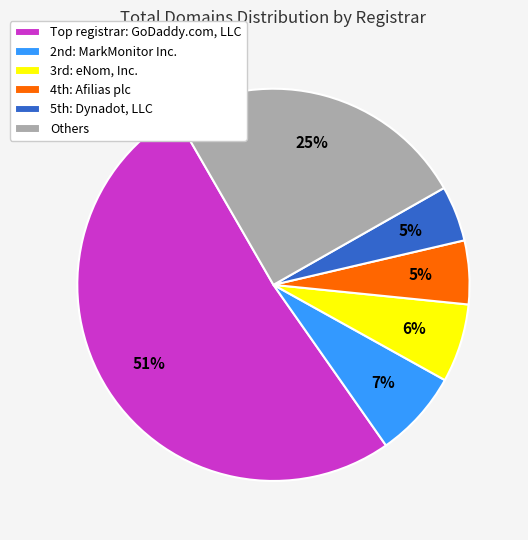

How many slices are in this pie chart?

6